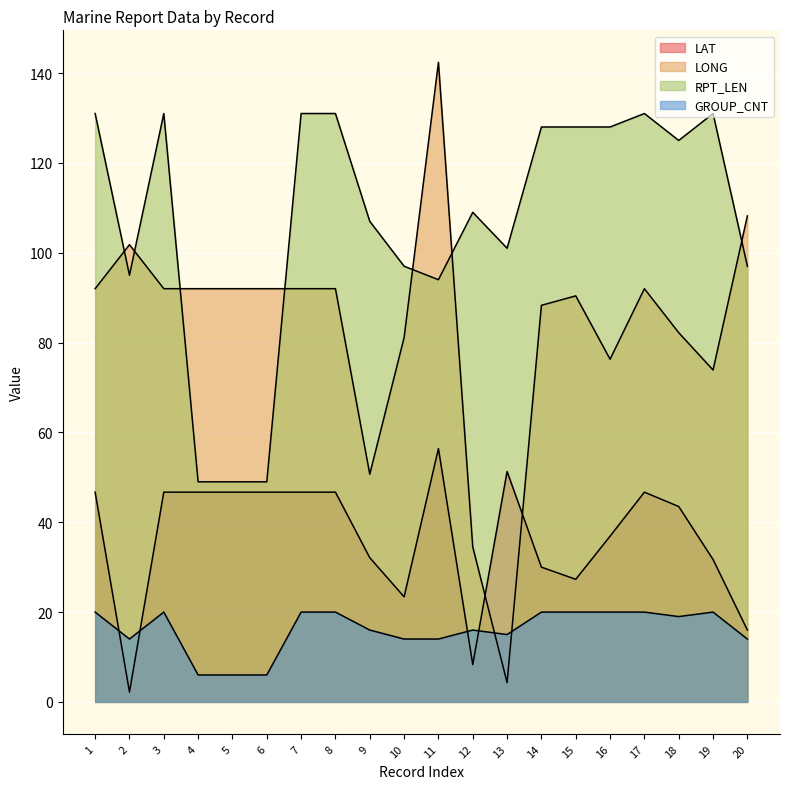

The value of LONG at 6 is 50.6. True or false?

False